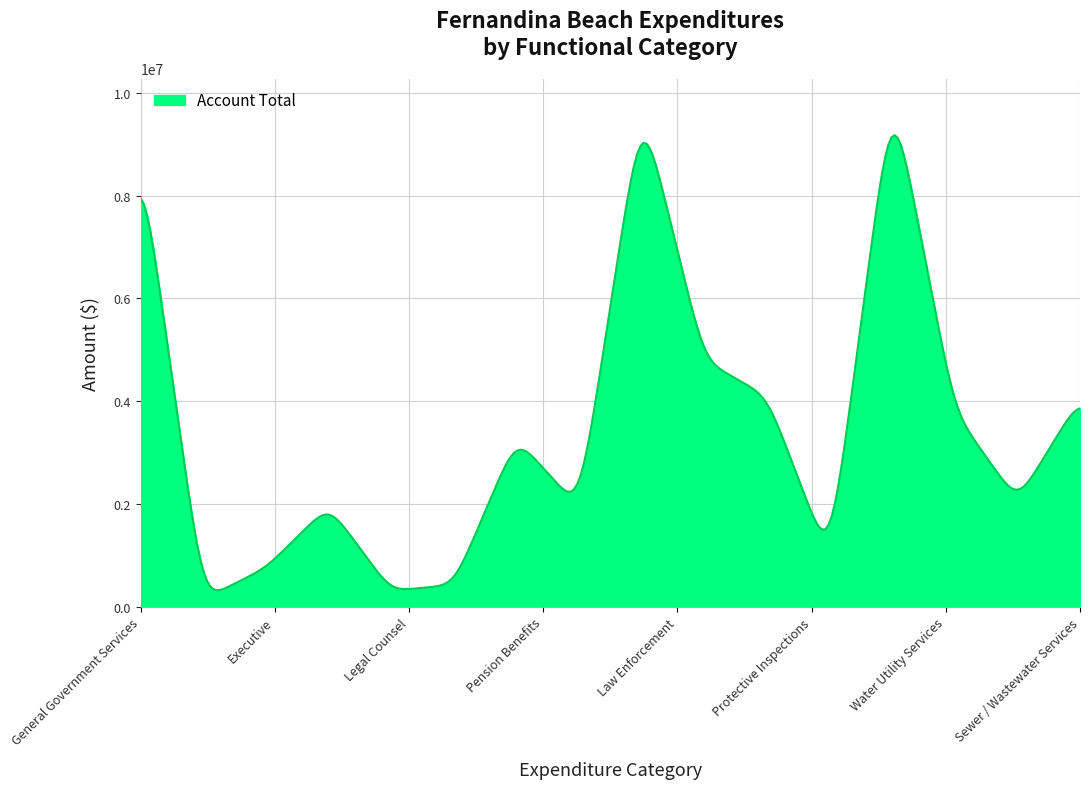

What is the difference between the maximum and minimum values?

8856020.9